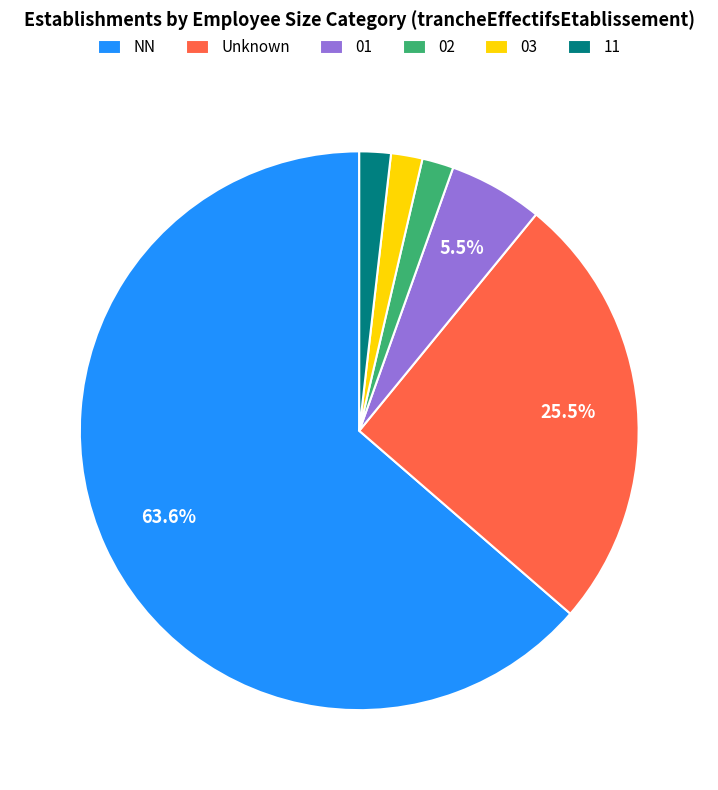

Between Unknown and NN, which is larger?

NN